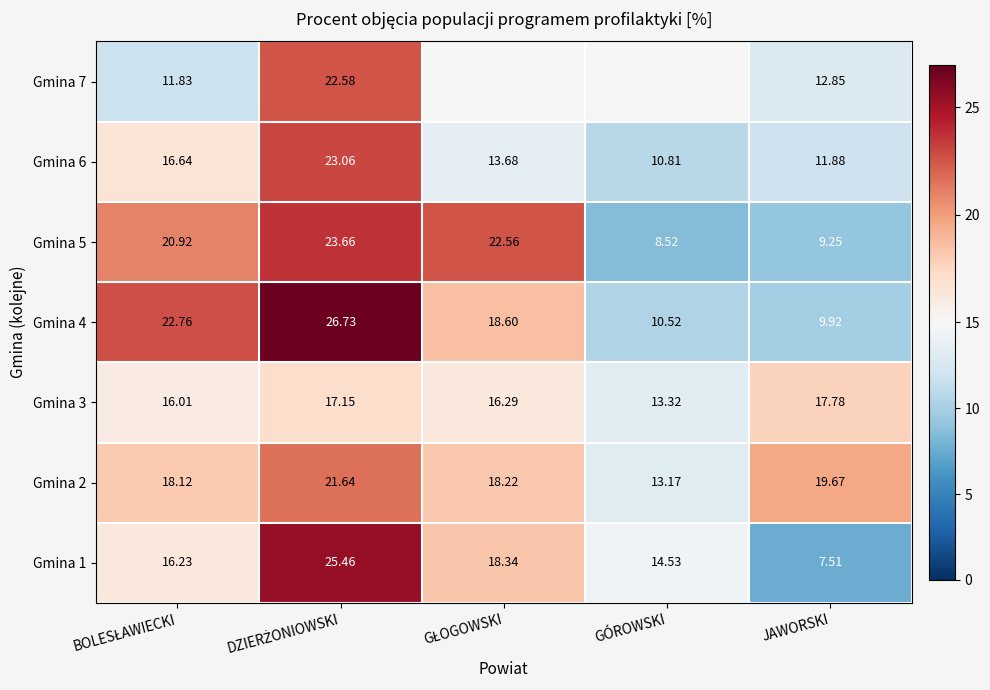

Which category has the lowest value in the Gmina 2 series?

GÓROWSKI